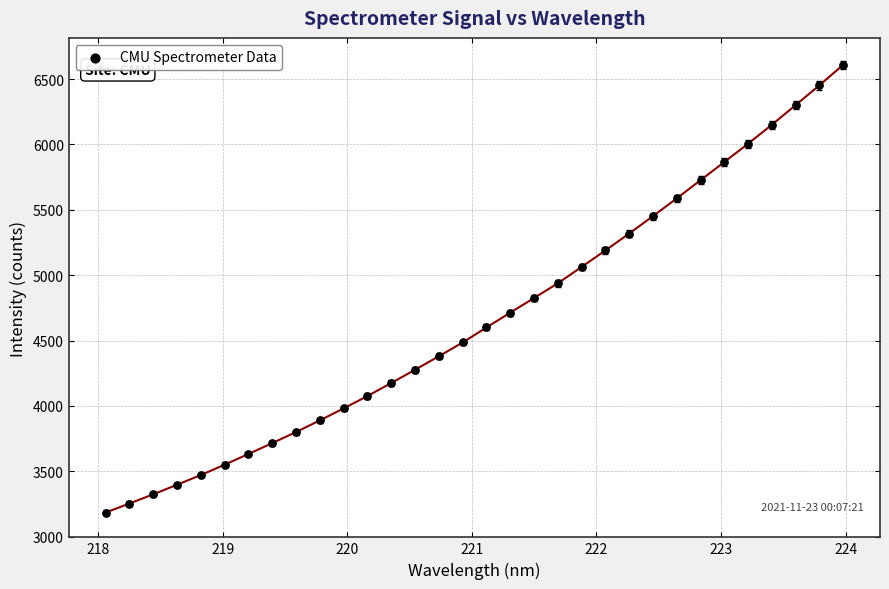

What is the range of X values (max minus min)?

5.9